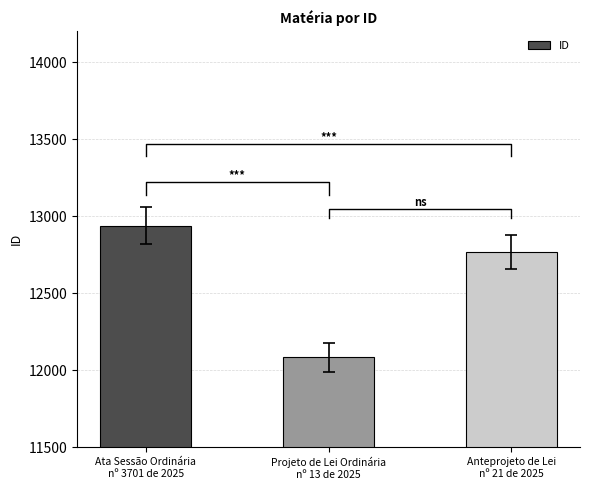

At which category does the chart reach its minimum across all series?

Projeto de Lei Ordinária
nº 13 de 2025